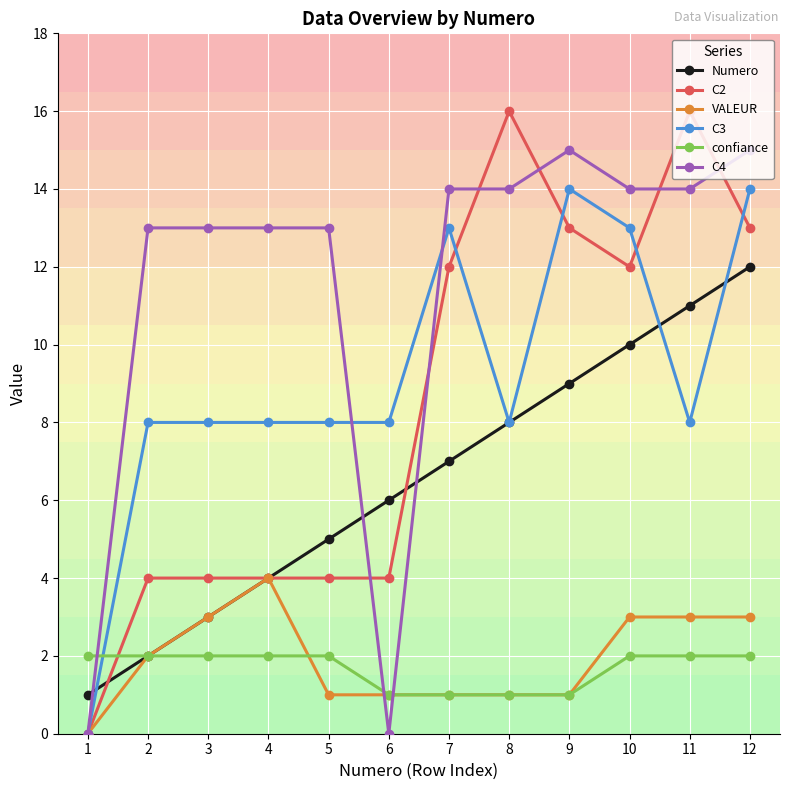

The value of confiance at 11 is 3. True or false?

False